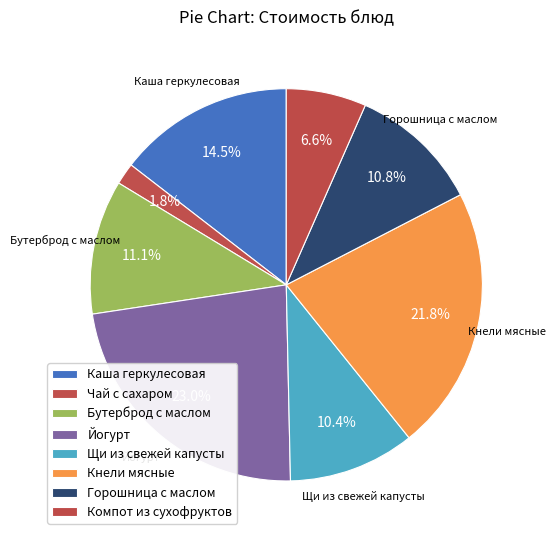

What percentage is the Йогурт slice, to the nearest percent?

23%